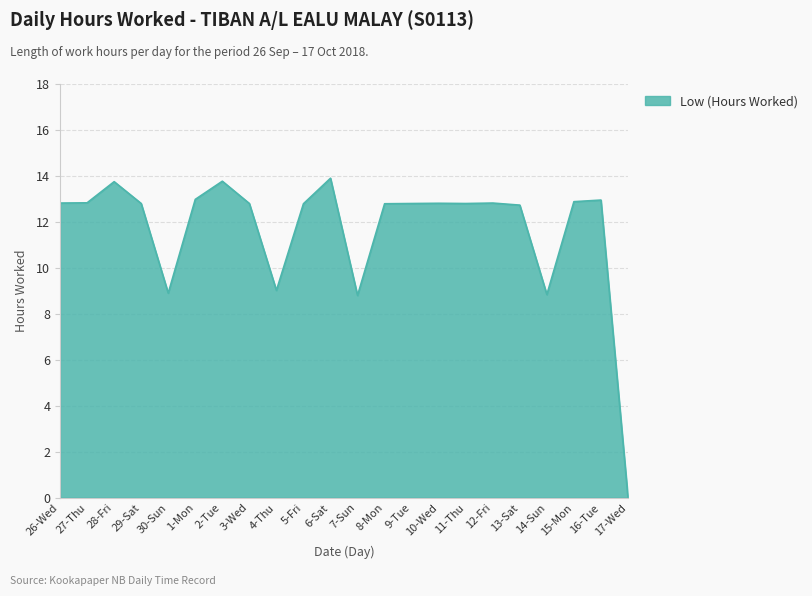

How many values are below 12?

5